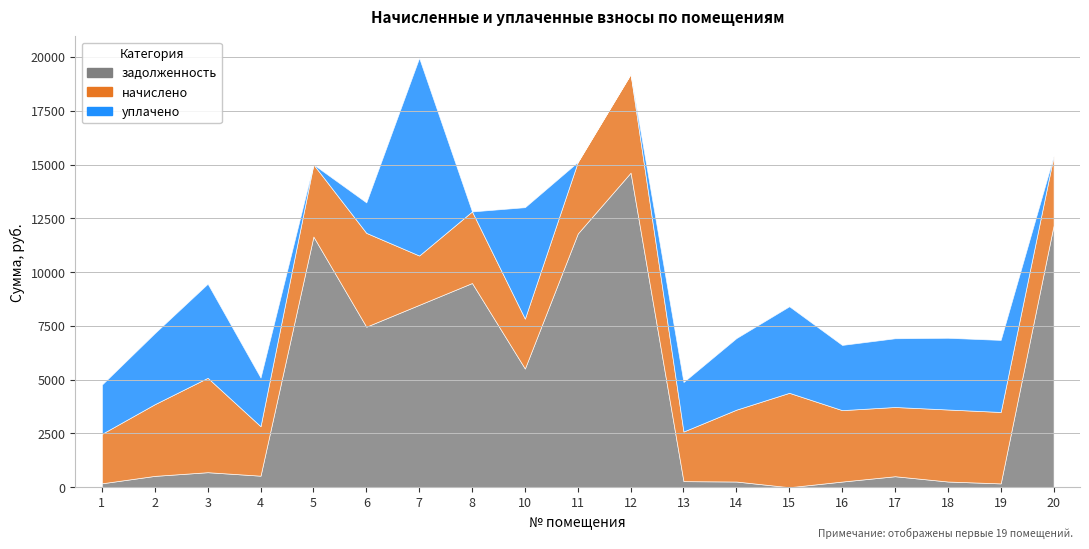

Does the chart have visible grid lines?

Yes